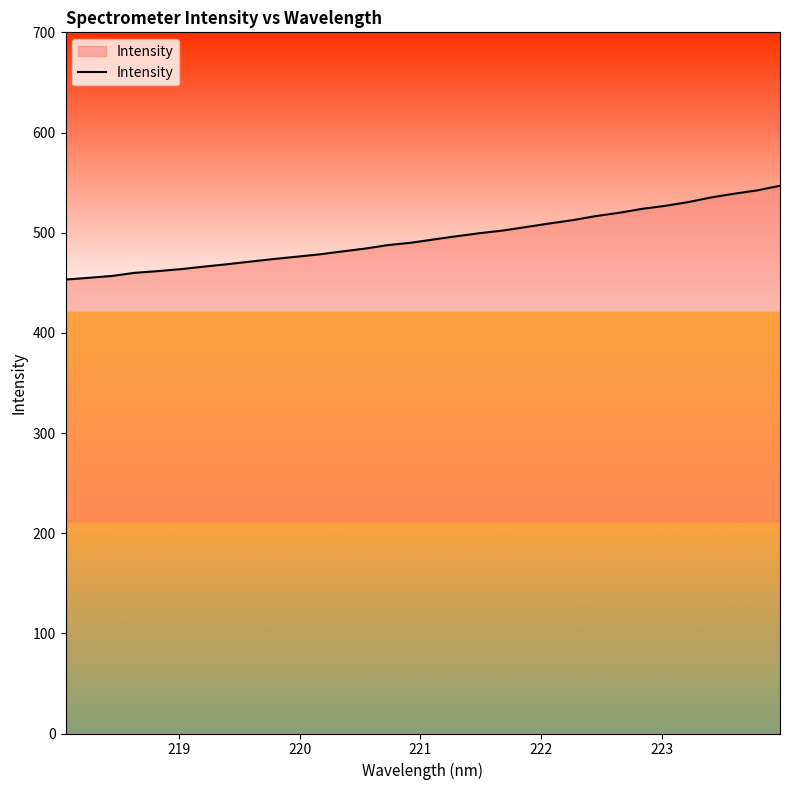

What is the difference between the maximum and second lowest values?

91.9